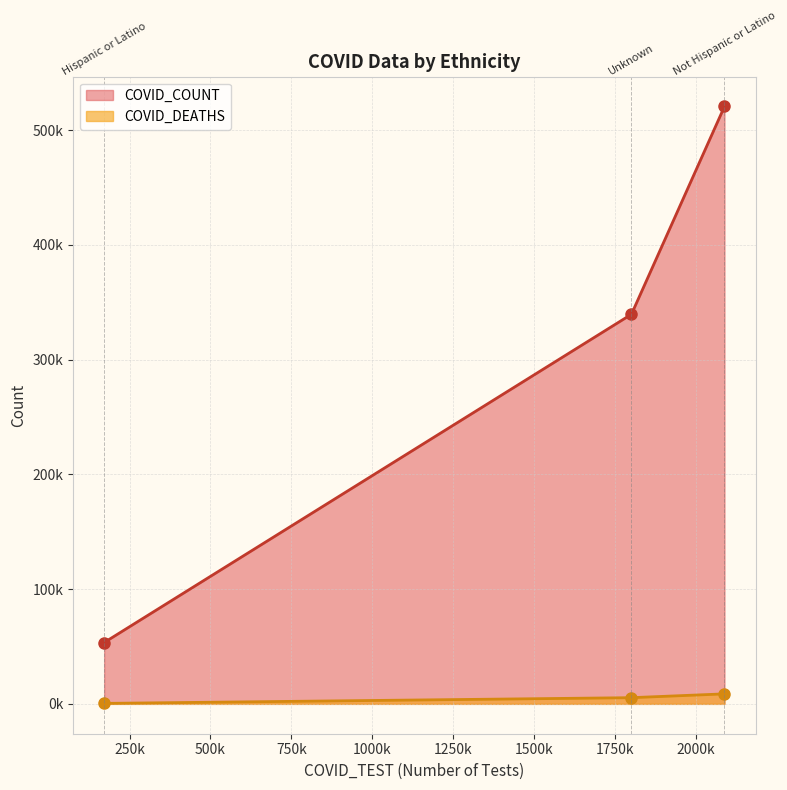

What value does the COVID_DEATHS series have at Unknown, to the nearest 50?

5400